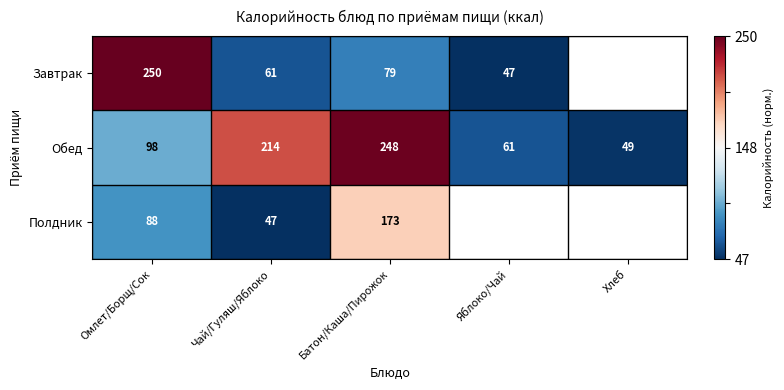

Between Омлет/Борщ/Сок and Яблоко/Чай, which is larger?

Омлет/Борщ/Сок